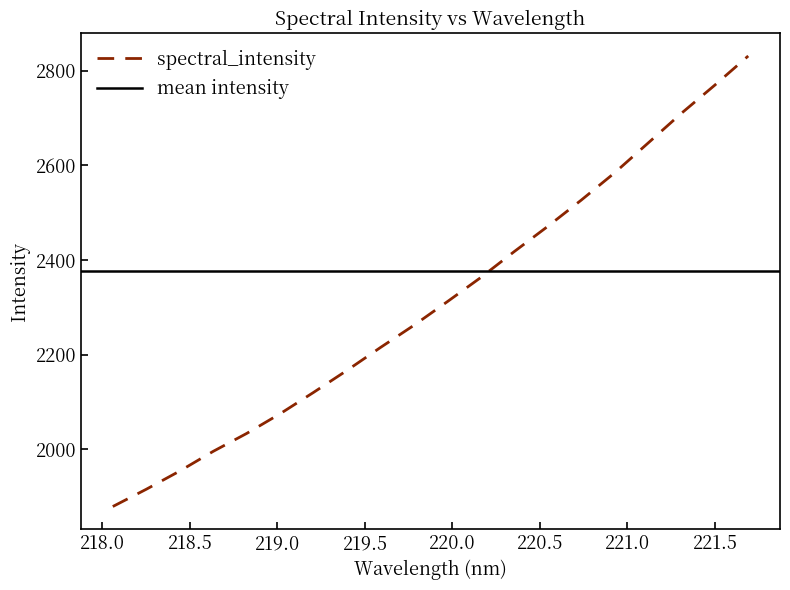

What is the maximum value for spectral_intensity?

2831.6